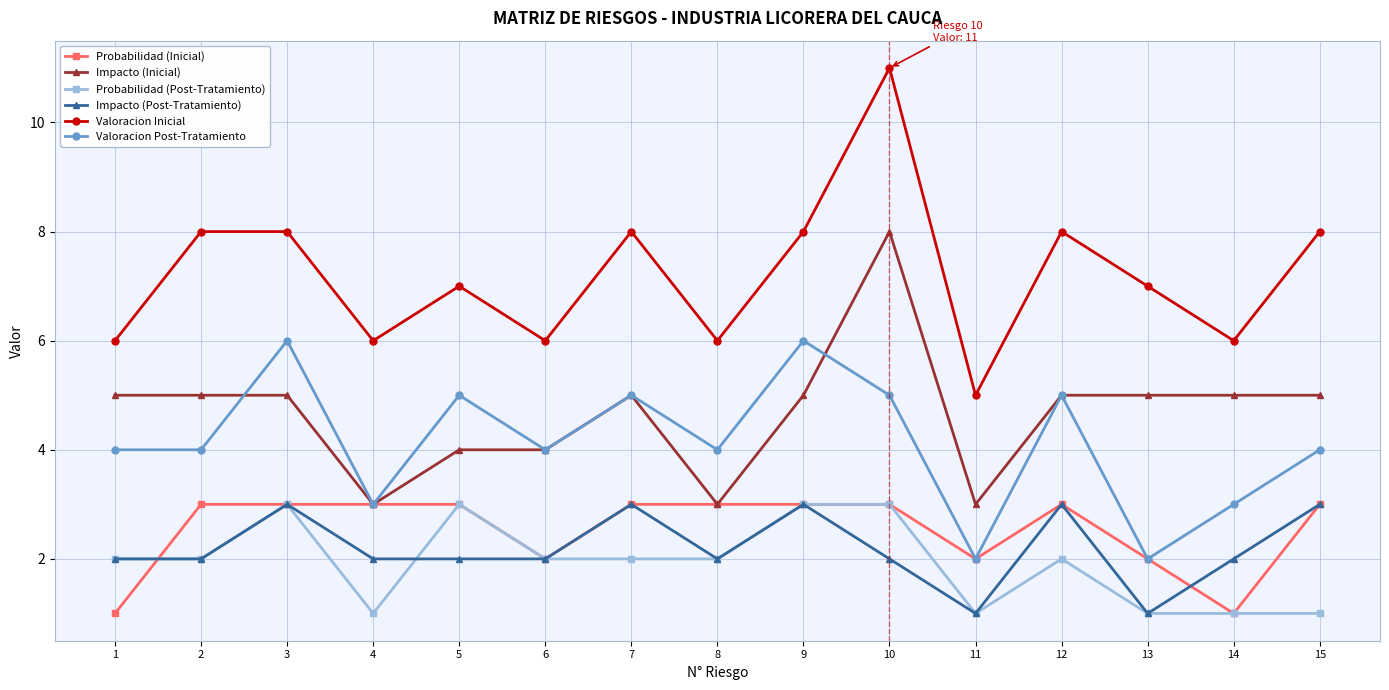

What is the minimum value for Valoracion Inicial?

5